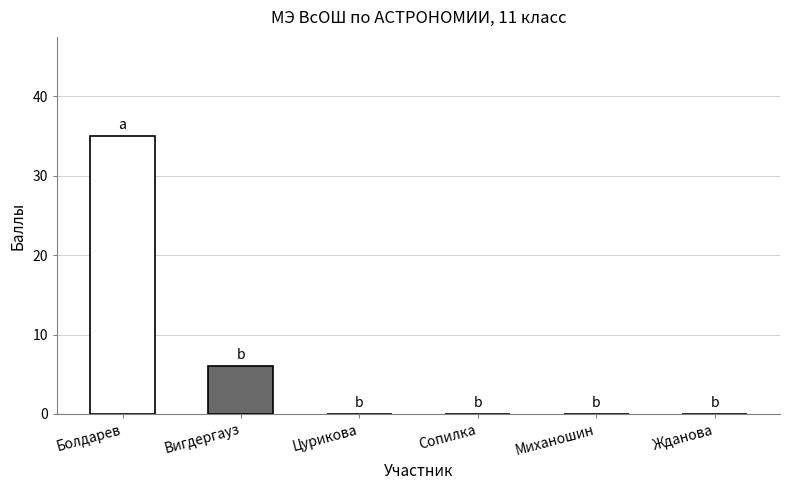

What is the sum of all values?

41